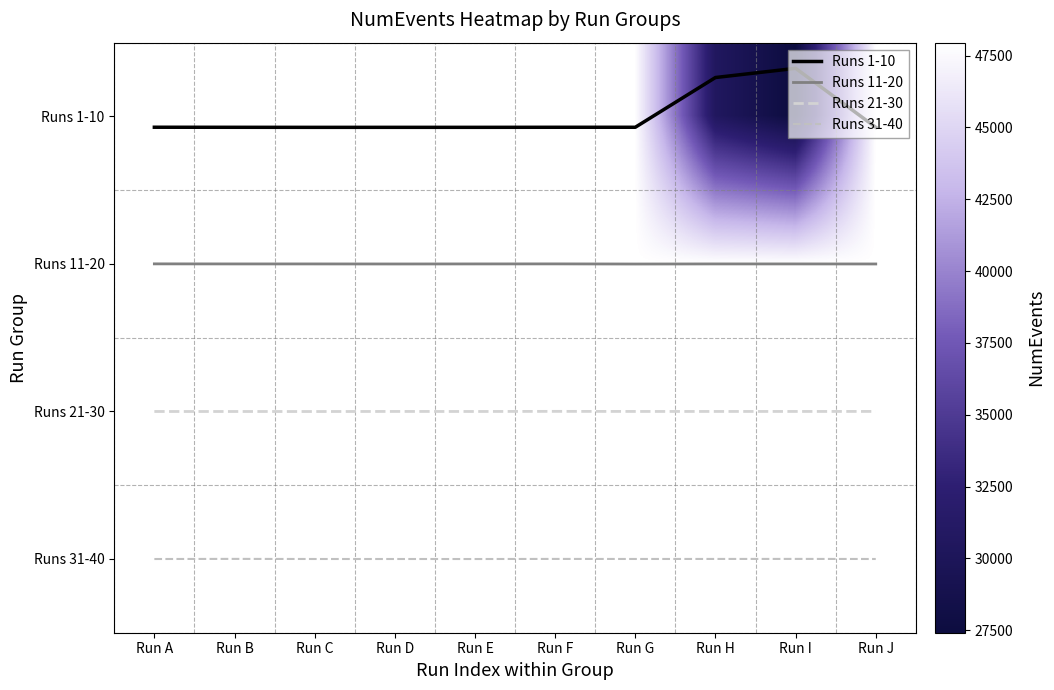

The Runs 31-40 series shows 3.0 at Run E. True or false?

True